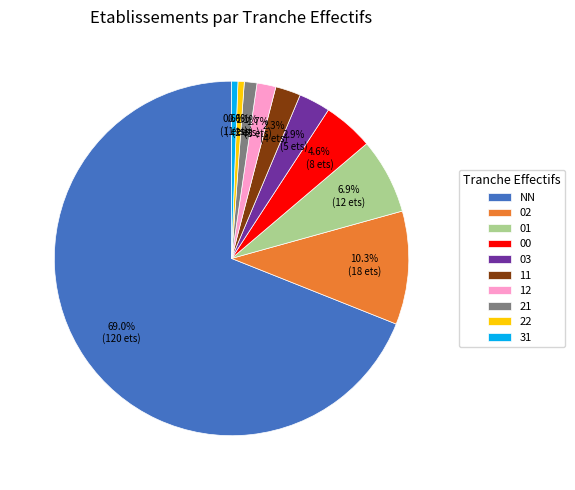

Which category has the biggest portion of the pie?

NN